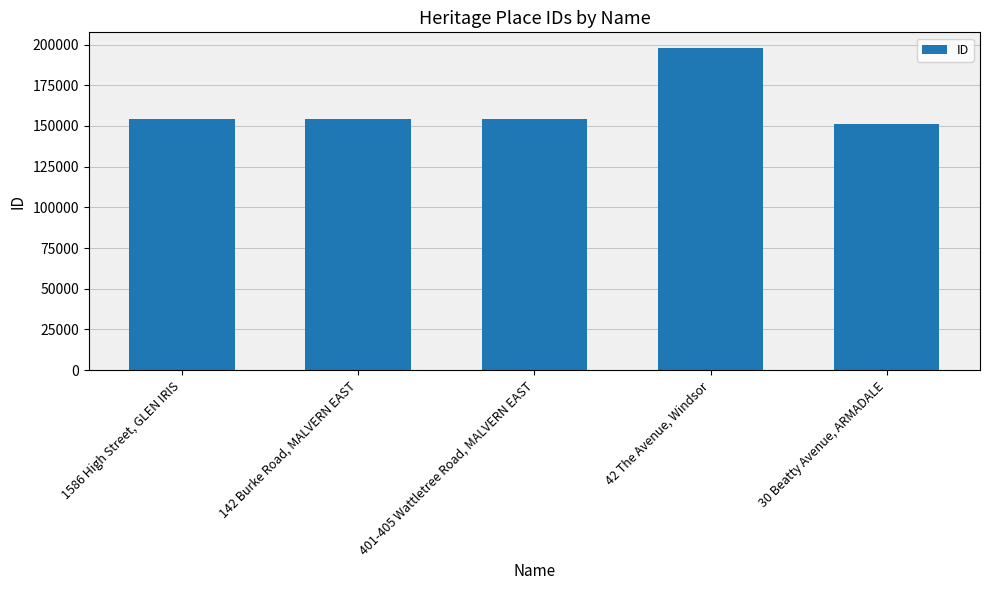

What is the sum of the values at 42 The Avenue, Windsor and 30 Beatty Avenue, ARMADALE?

348922